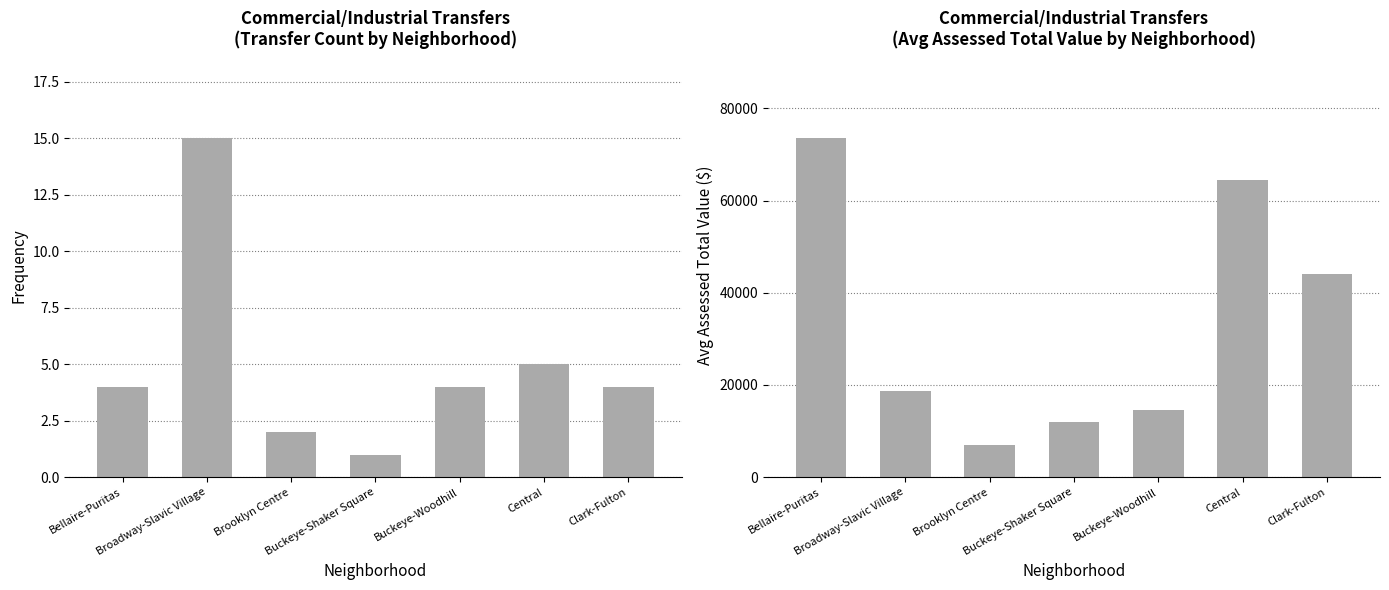

What is the label of the 3rd bar from the right?

Buckeye-Woodhill